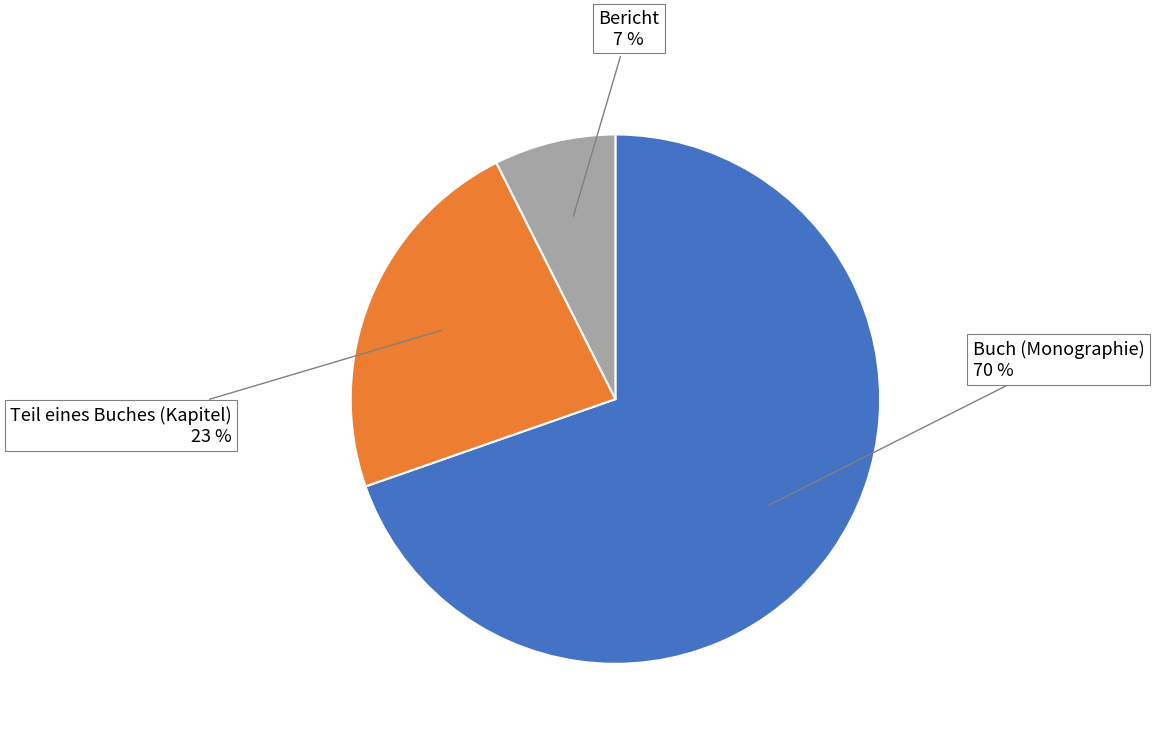

To the nearest percent, what is the average slice percentage?

33%